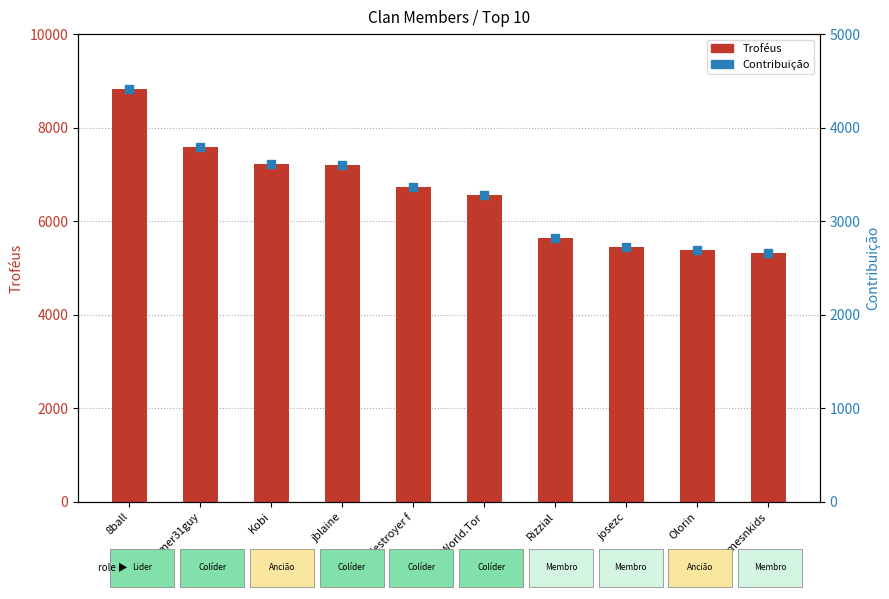

What are all the series names shown in the legend?

Troféus, Contribuição